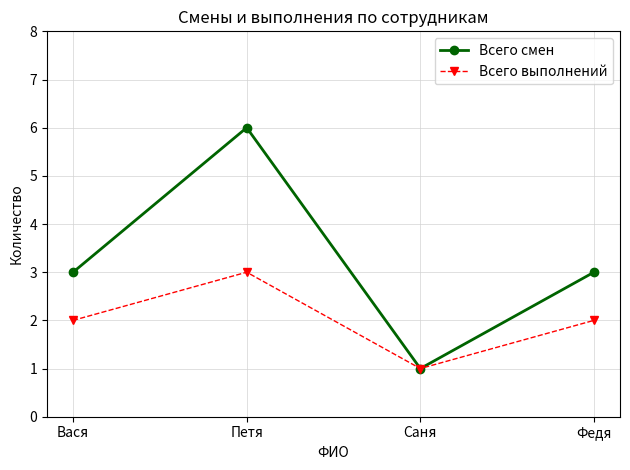

What is the approximate value of Всего выполнений at Федя?

2